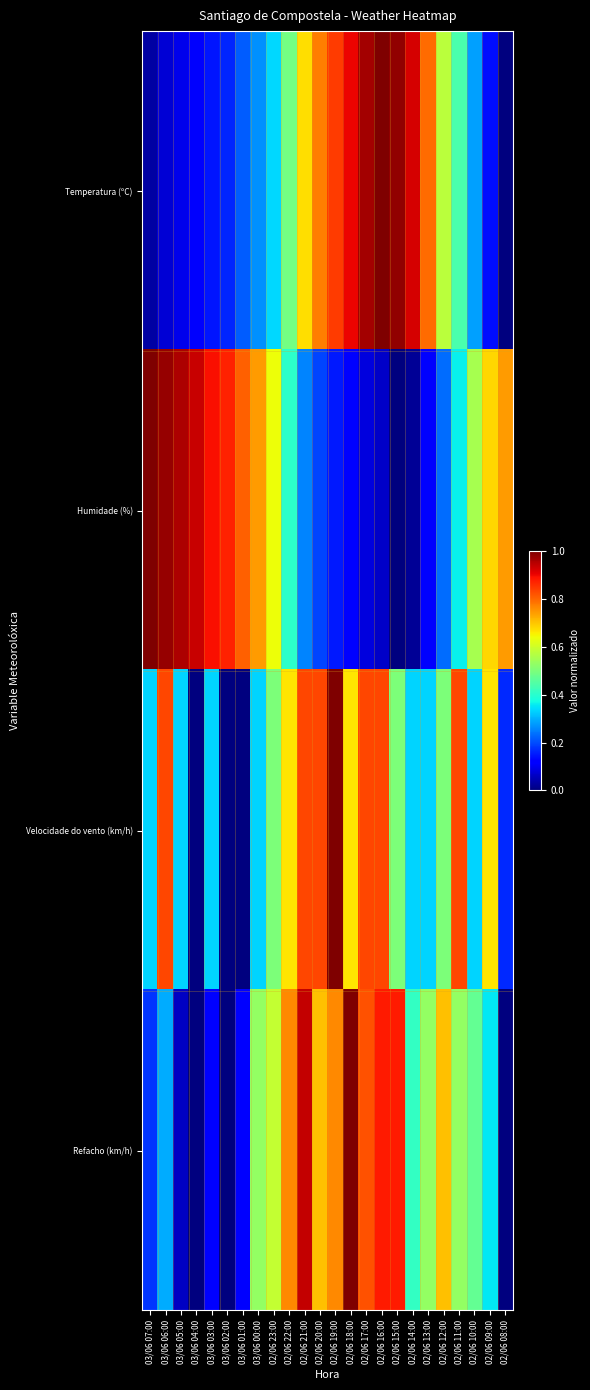

Between 03/06 07:00 and 02/06 12:00, which series saw the biggest shift?

Humidade (%)